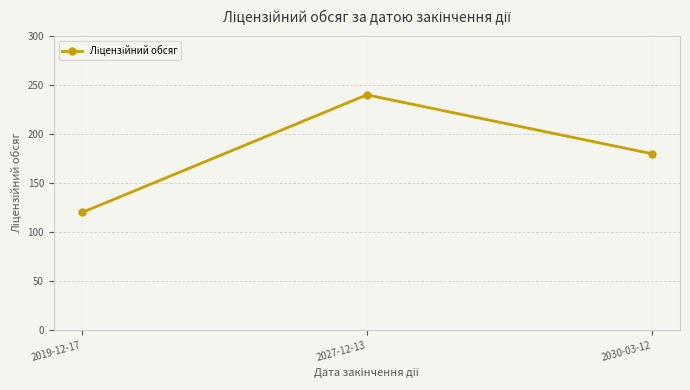

Between 2027-12-13 and 2030-03-12, which is larger?

2027-12-13